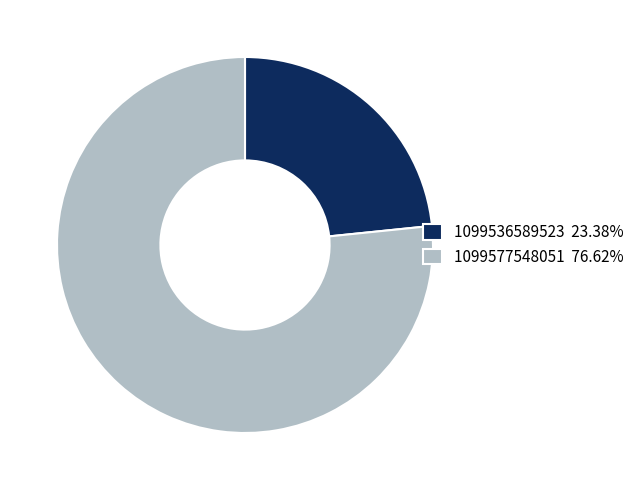

Is there any slice that represents more than half of the pie?

Yes